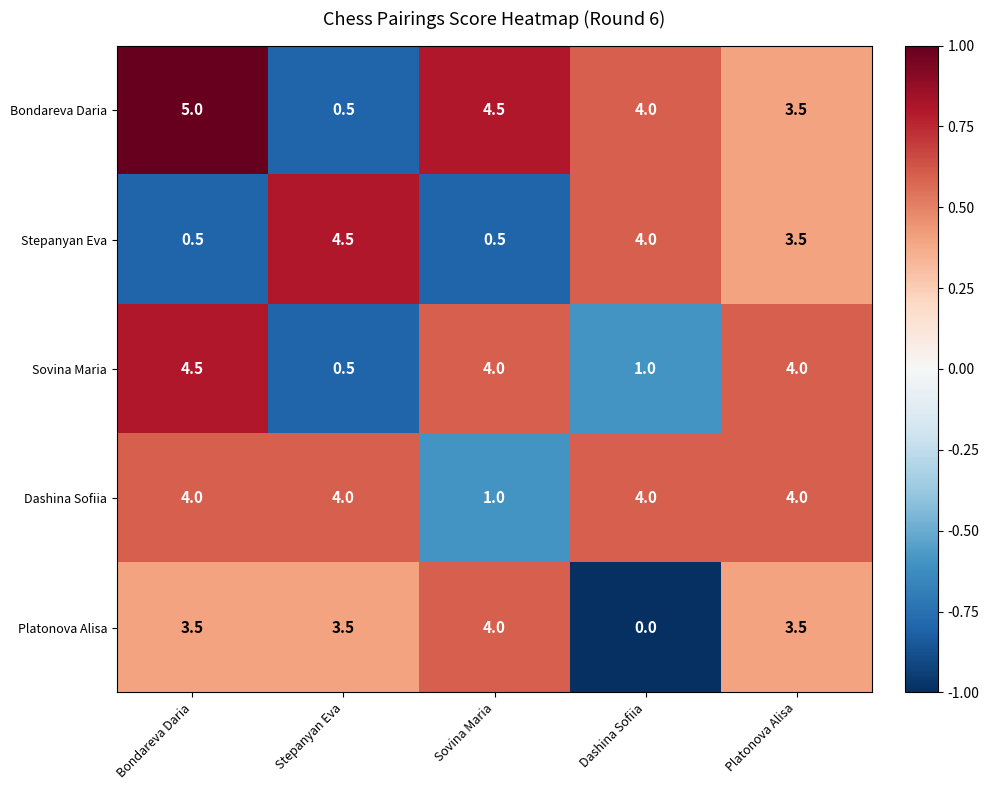

At which category is the sum across all series the highest?

Platonova Alisa